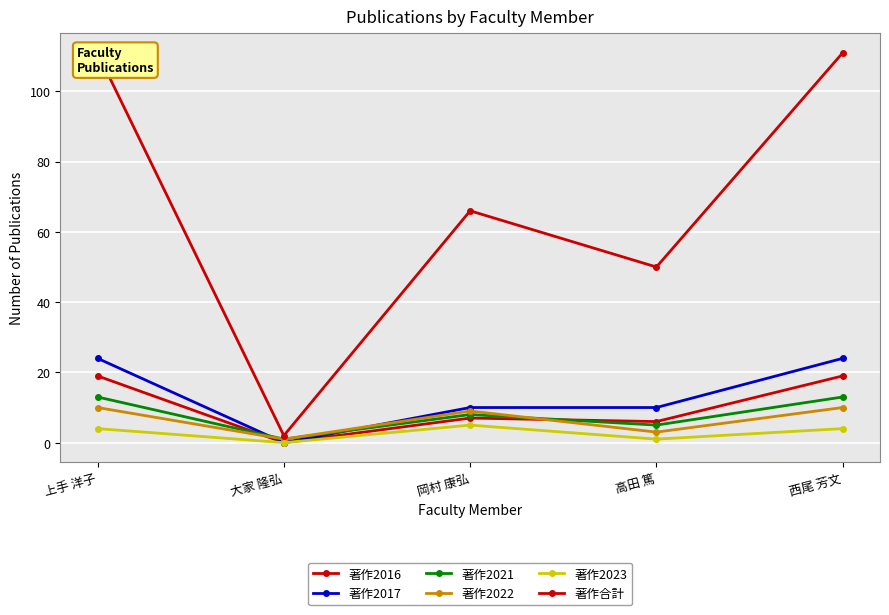

How many positive values does the 著作2017 series have?

4